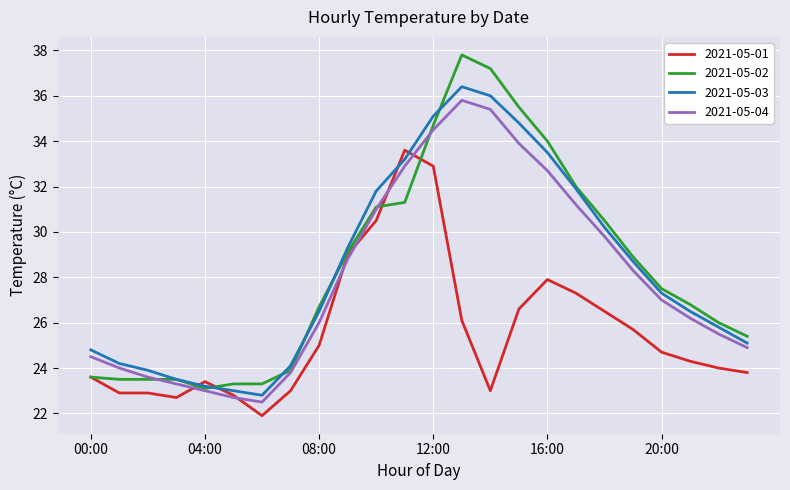

True or false: 2021-05-03 and 2021-05-01 cross at least once.

True